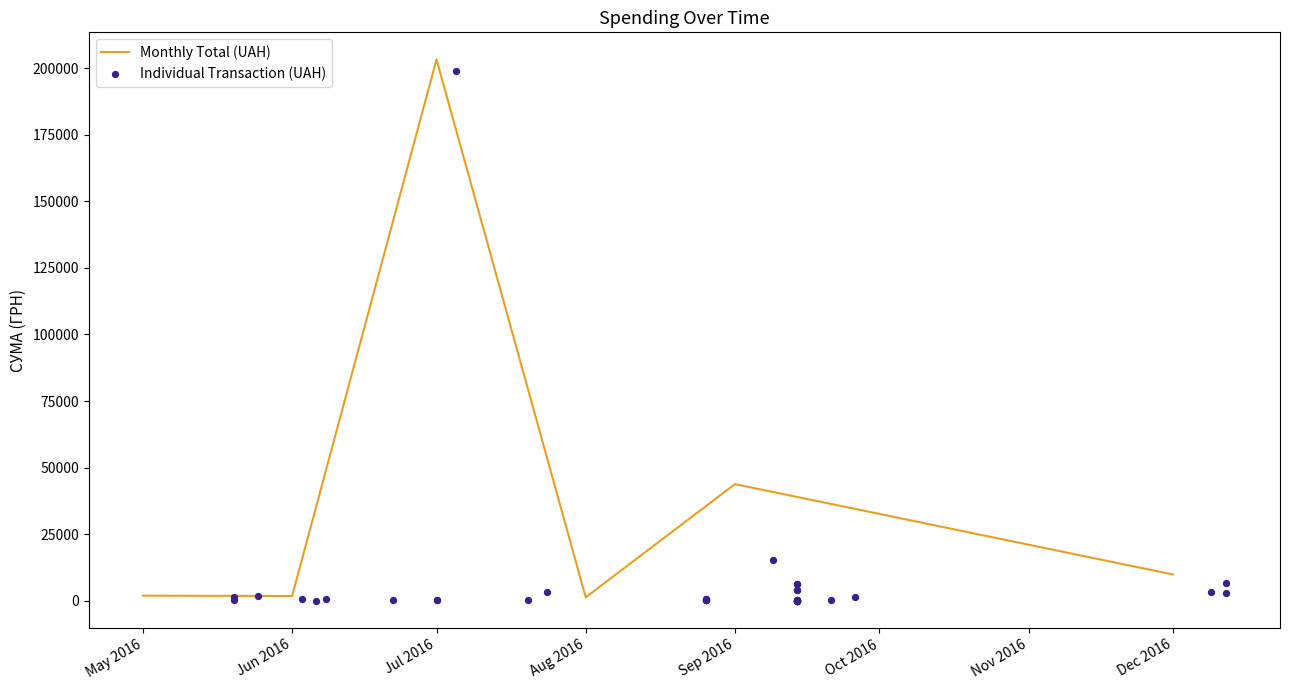

What is the highest value of the Monthly Total (UAH) series?

203251.9